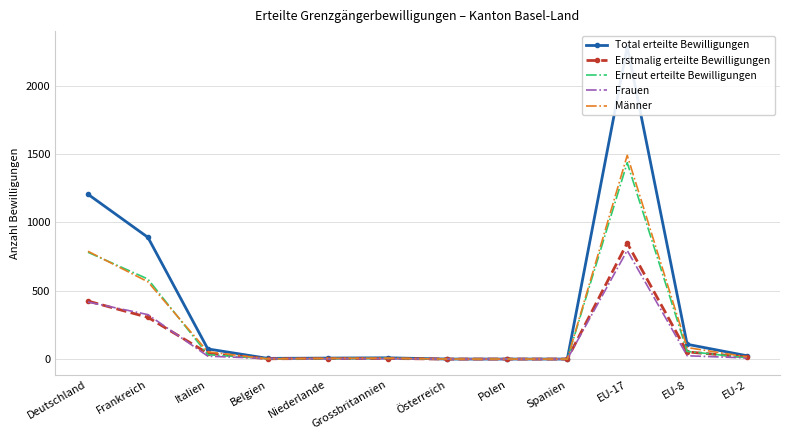

Count the number of categories in the chart.

12